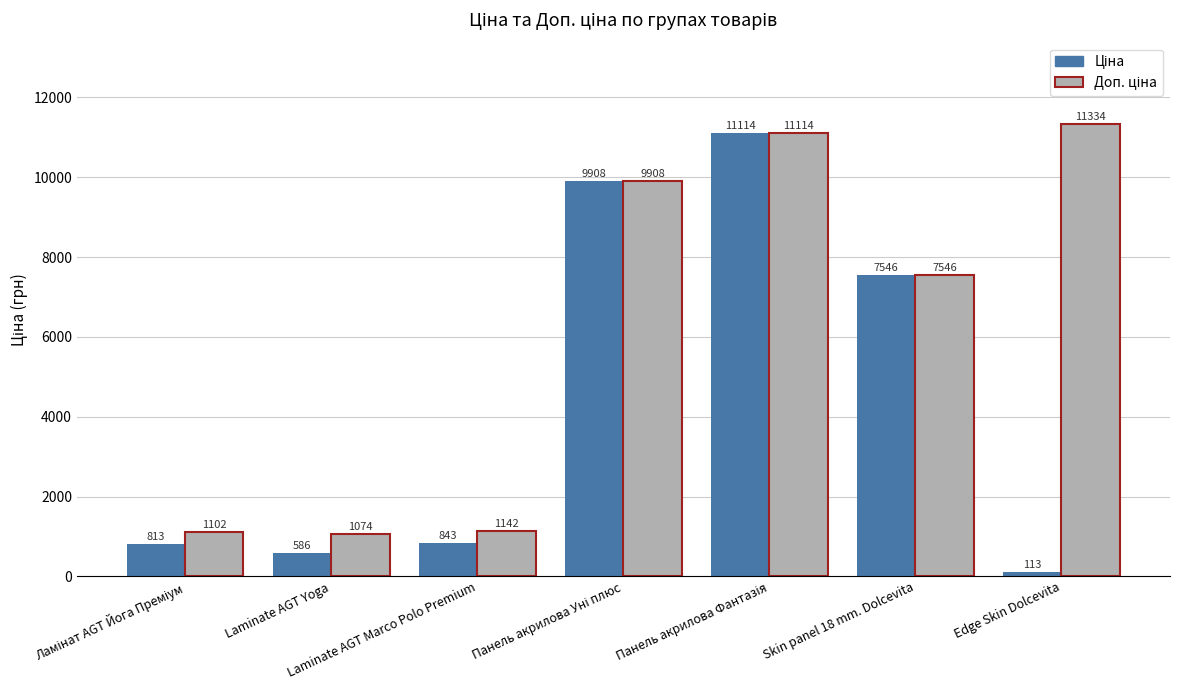

What is the minimum value shown in the chart?

113.3